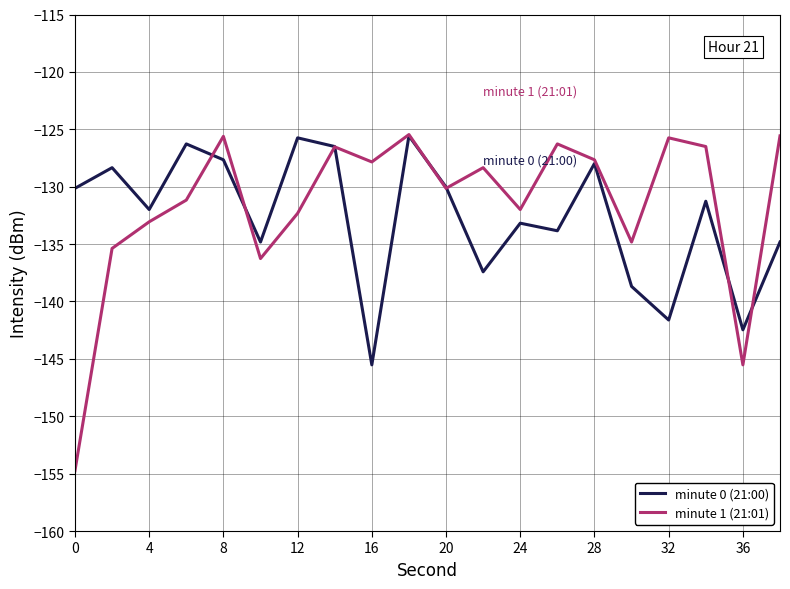

What is the sum of all minute 1 (21:01) values?

-2631.0